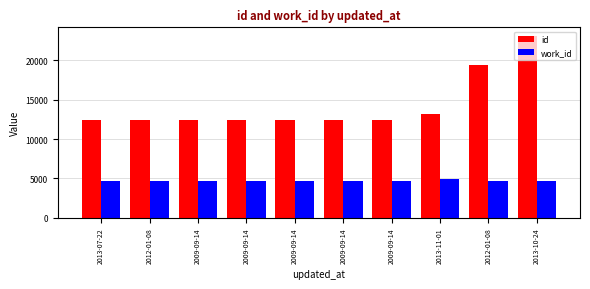

Which series has the largest range (max minus min)?

id